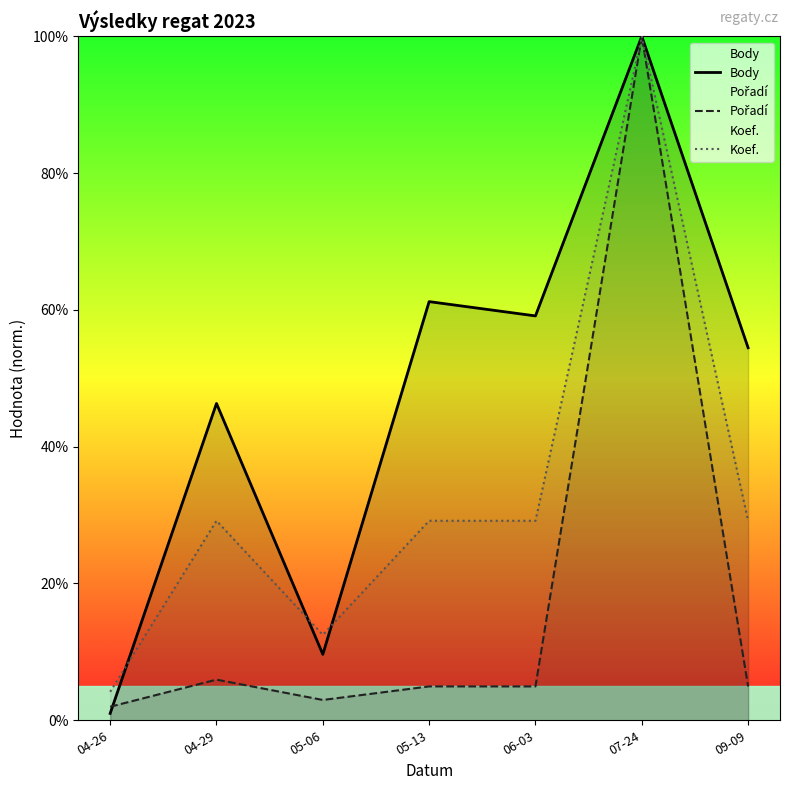

The Body series shows 54.5 at 09-09. True or false?

True